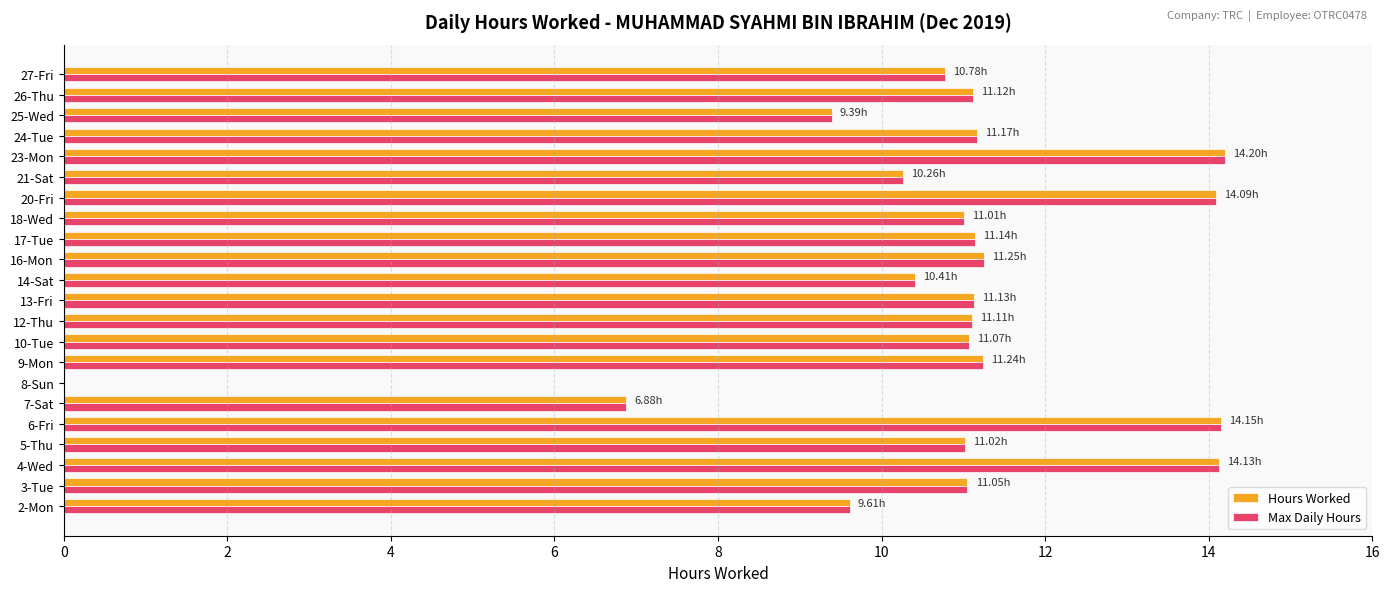

What is the sum of all Max Daily Hours values?

236.2